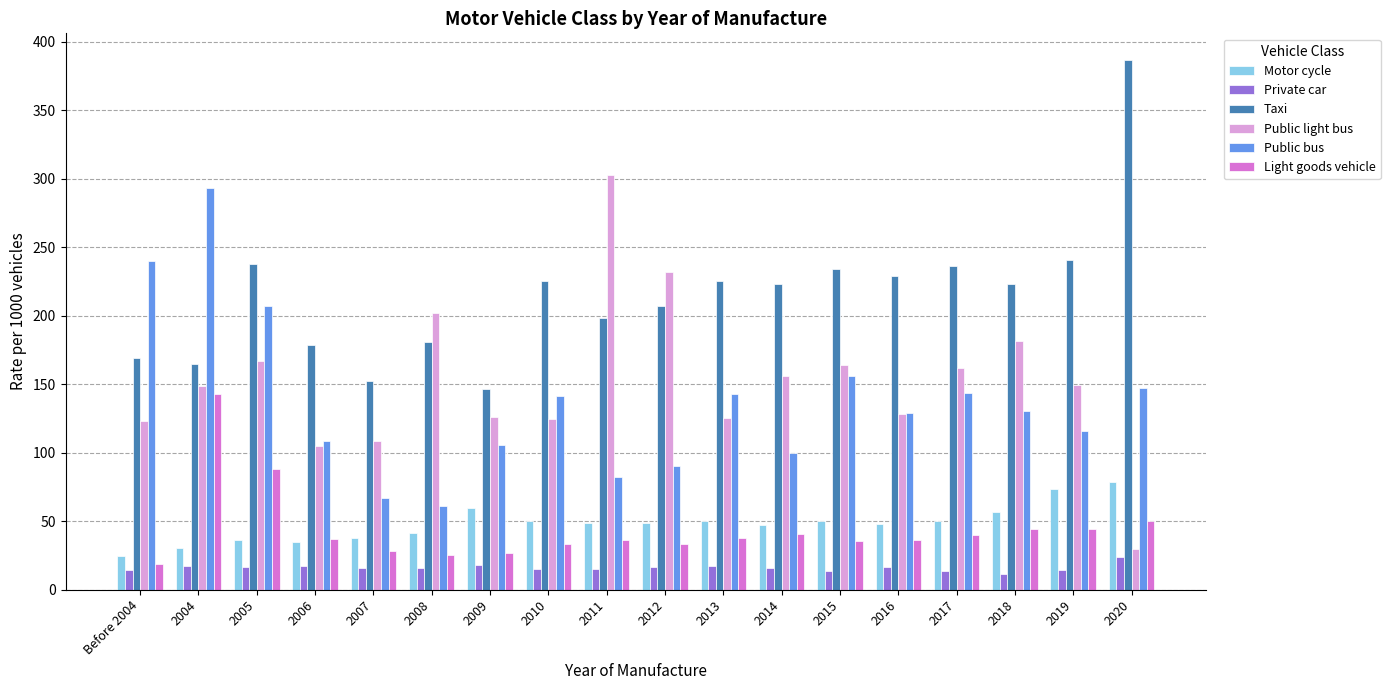

Is the value of Public bus at 2015 greater than the value of Public light bus at 2005?

No